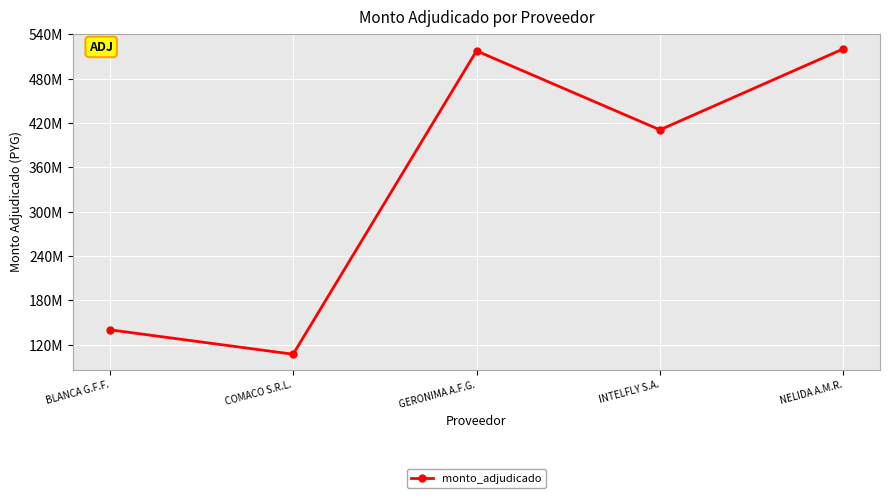

What is the average value?

338989908